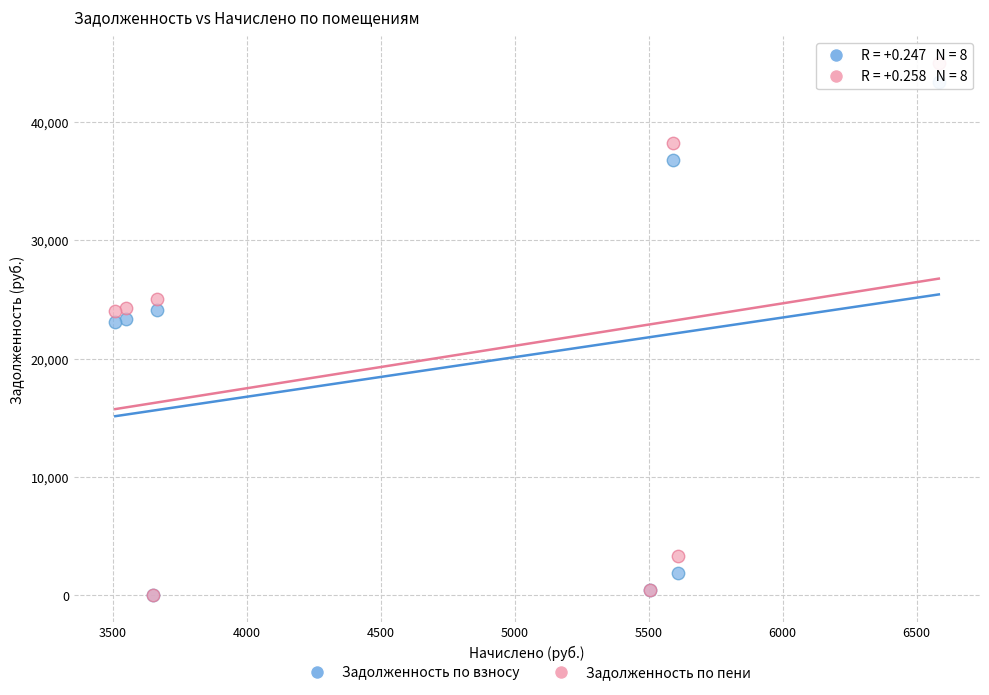

What are all the series names shown in the legend?

Задолженность по взносу, Задолженность по пени